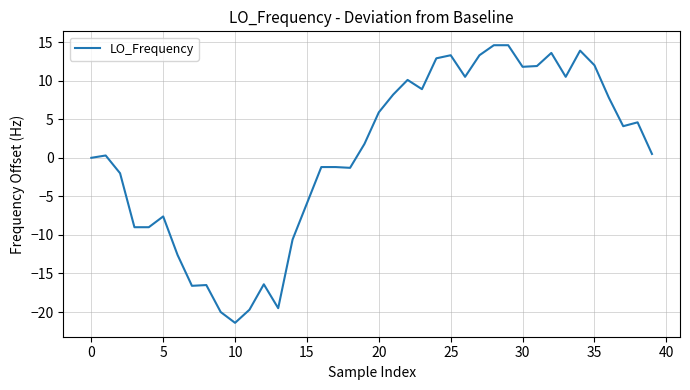

Is this an area chart (filled region under the line)?

No